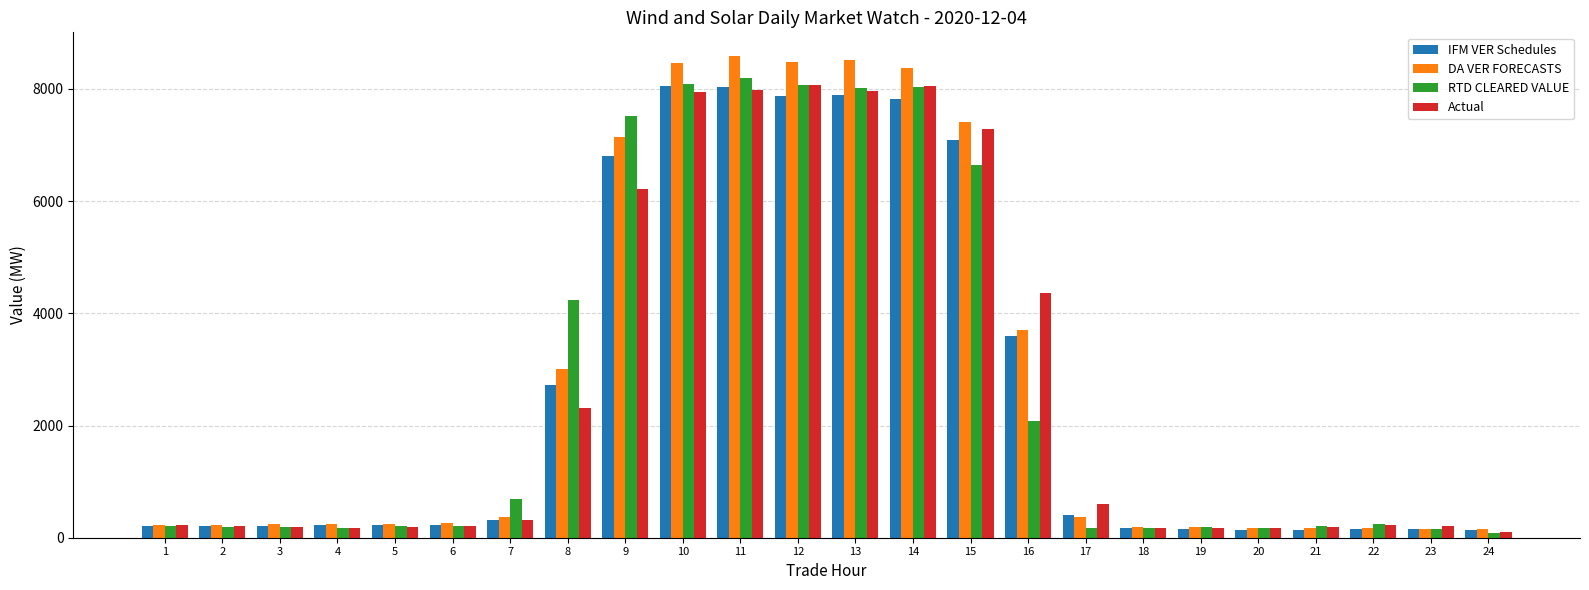

What is the total value across all series at 15?

28416.0